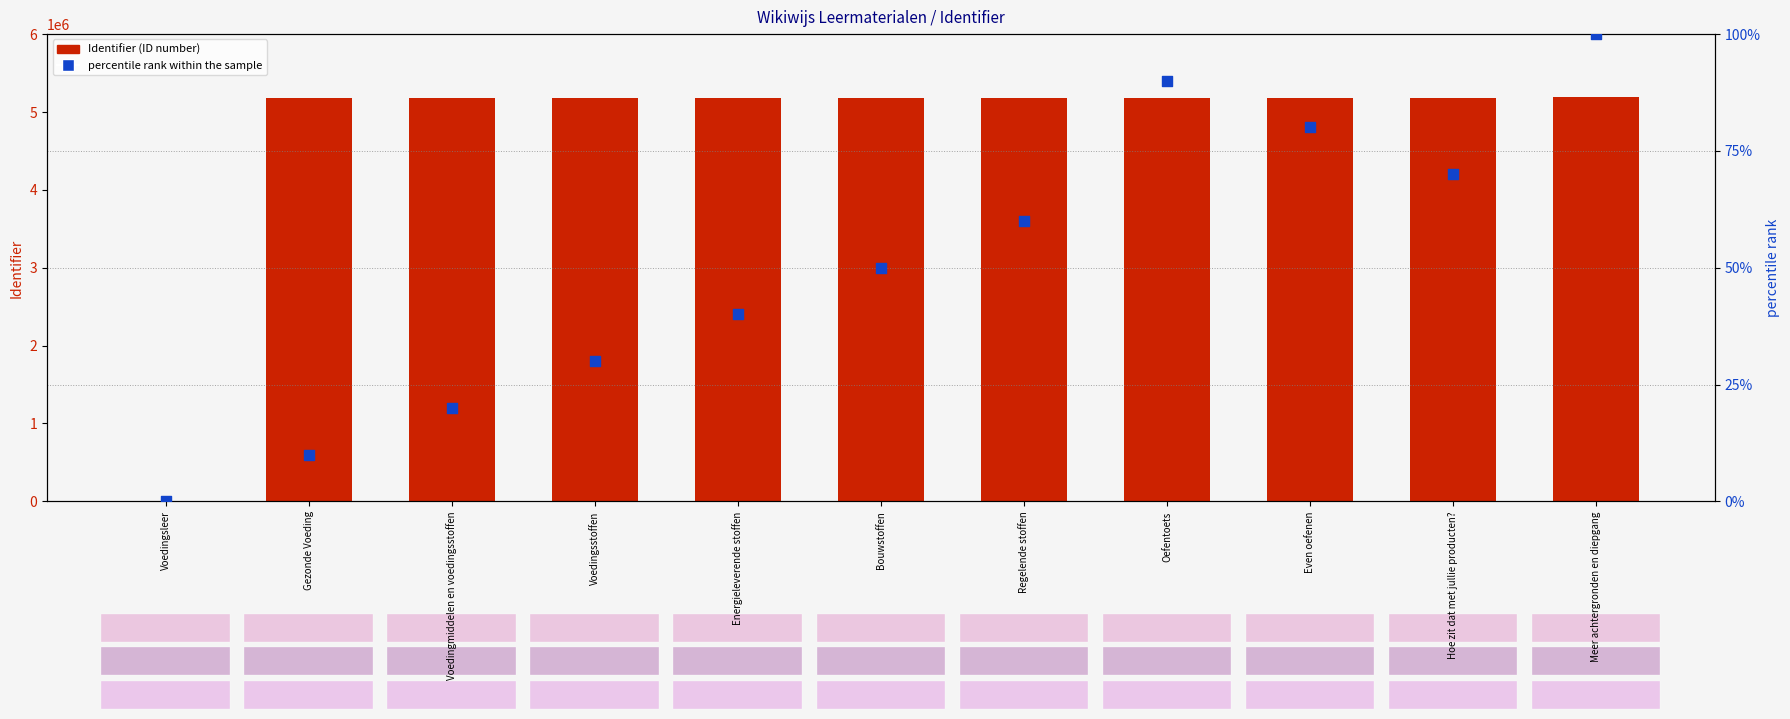

What are all the series names shown in the legend?

Identifier (ID number), percentile rank within the sample